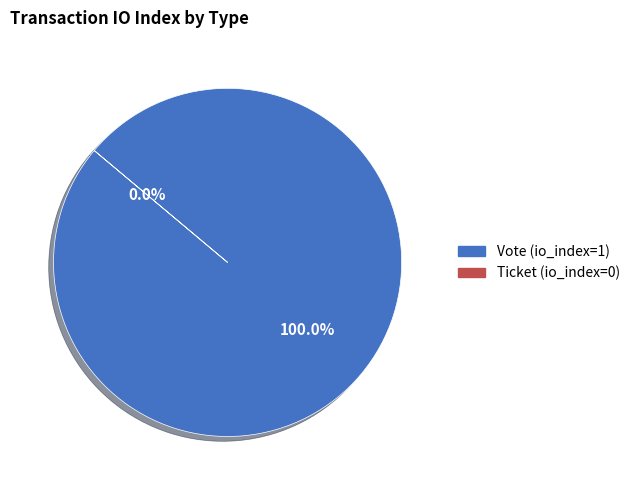

Which slice is the smallest?

Ticket